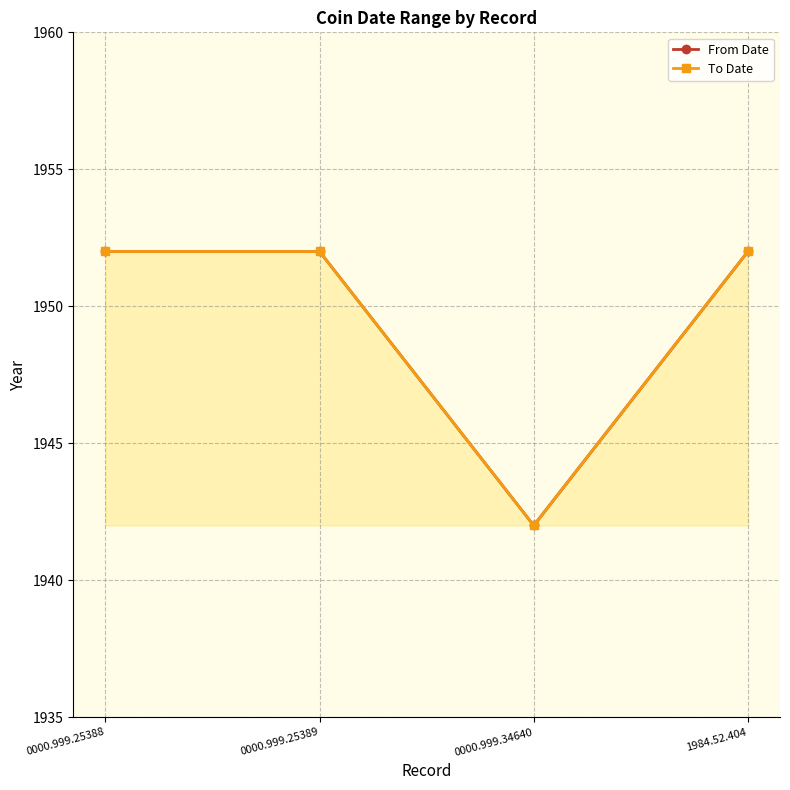

What is the smallest value displayed?

1942